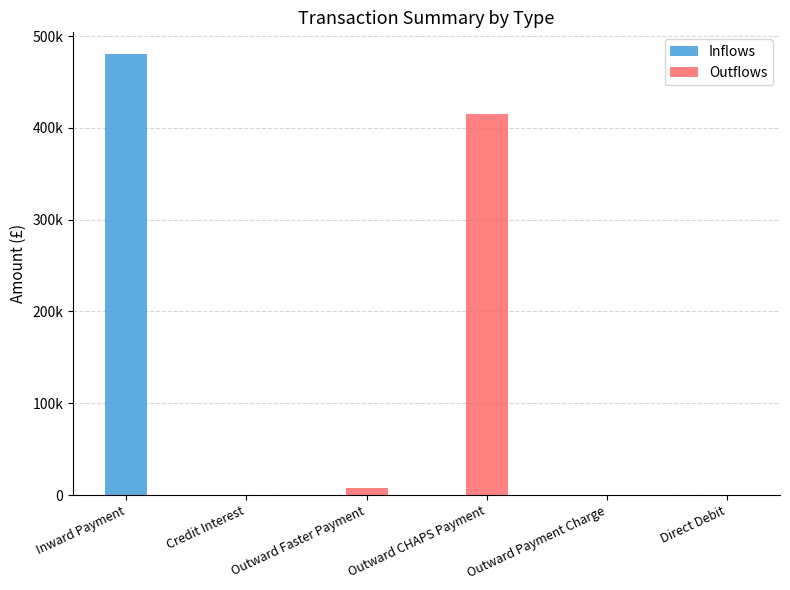

At which category is the sum across all series the highest?

Inward Payment